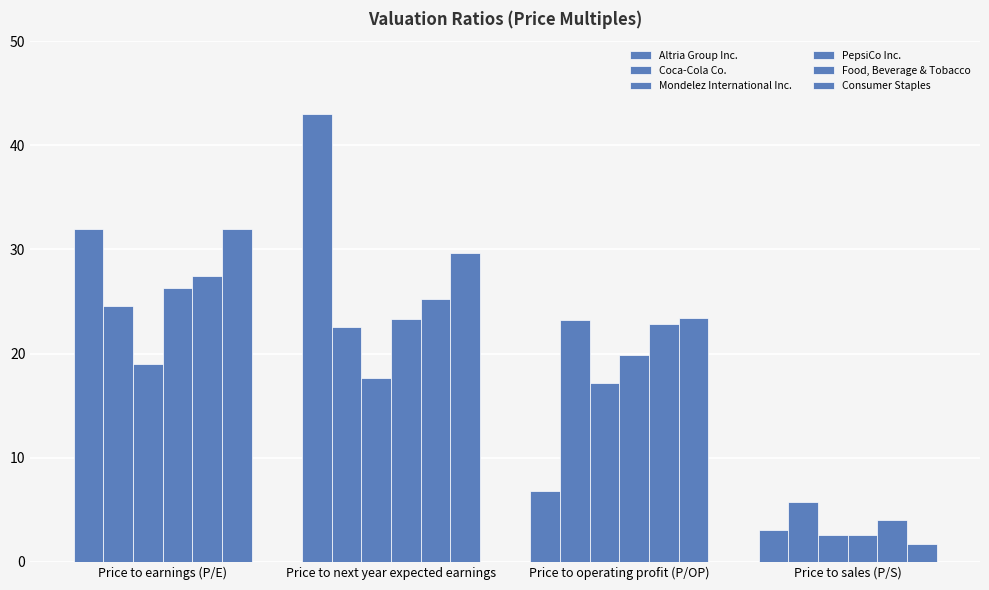

Reading left to right, extract all data points from this chart.

Altria Group Inc.: 32.0	43.0	6.8	3.0
Coca-Cola Co.: 24.6	22.6	23.3	5.8
Mondelez International Inc.: 19.0	17.7	17.2	2.6
PepsiCo Inc.: 26.3	23.3	19.9	2.6
Food, Beverage & Tobacco: 27.5	25.2	22.8	4.1
Consumer Staples: 32.0	29.7	23.4	1.8